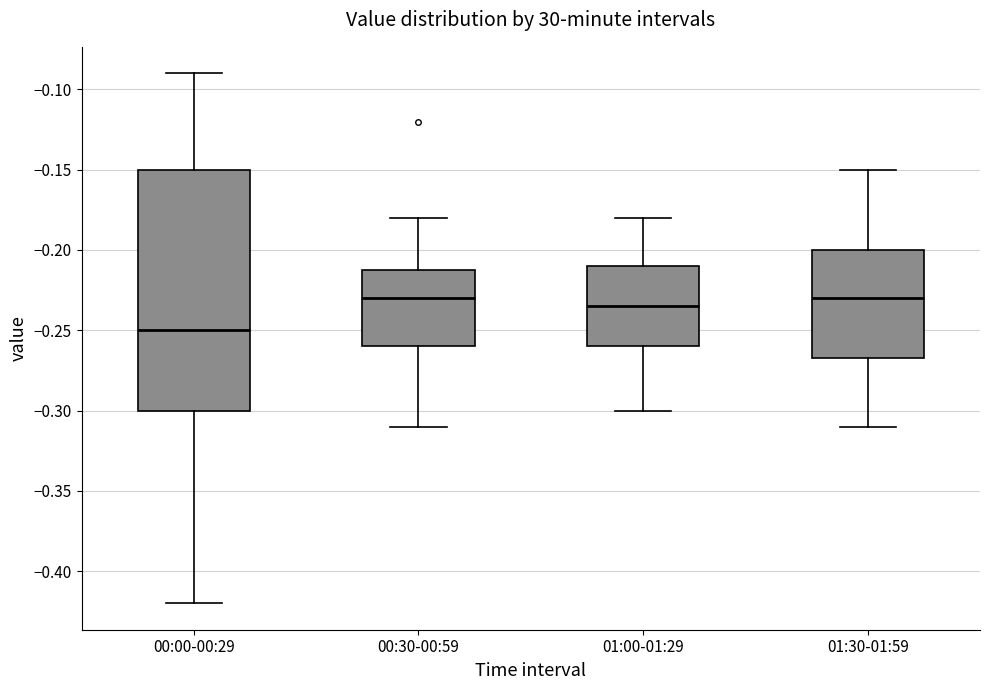

Which box is the tallest, from its lower edge to its upper edge?

00:00-00:29